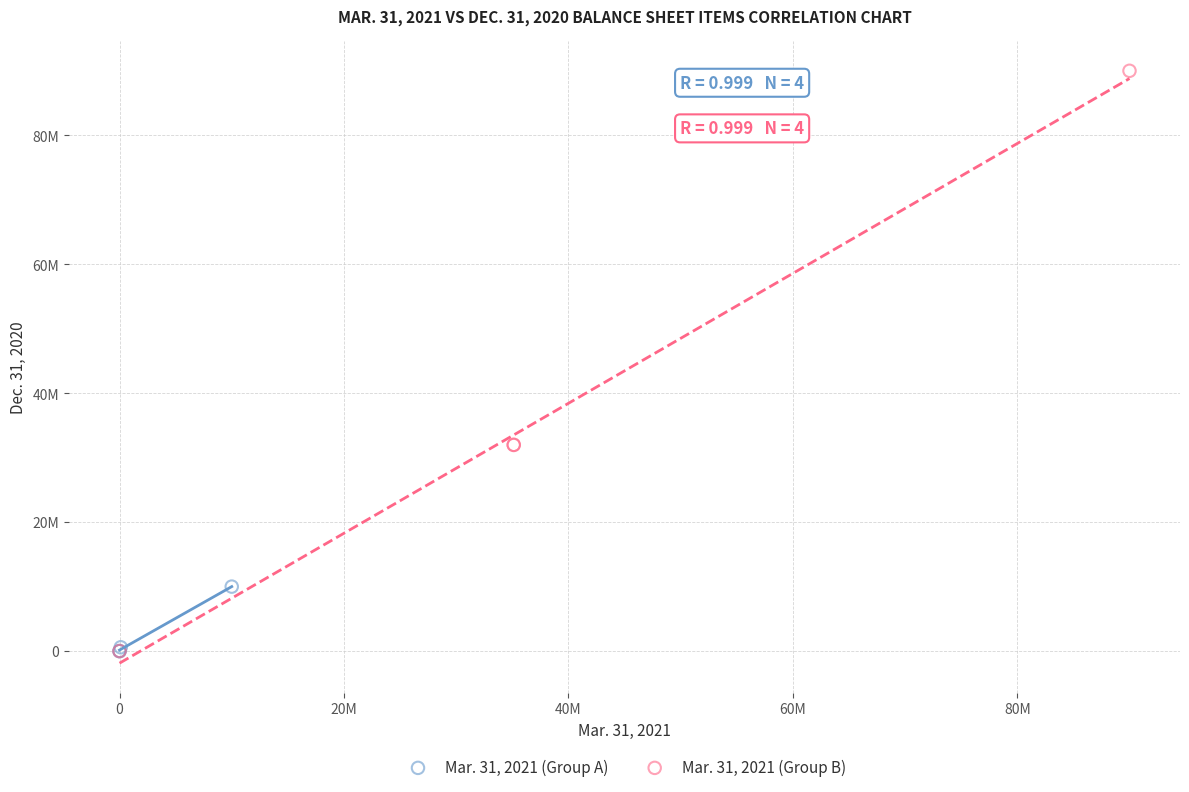

Which series contains the highest Y value?

Mar. 31, 2021 (Group B)